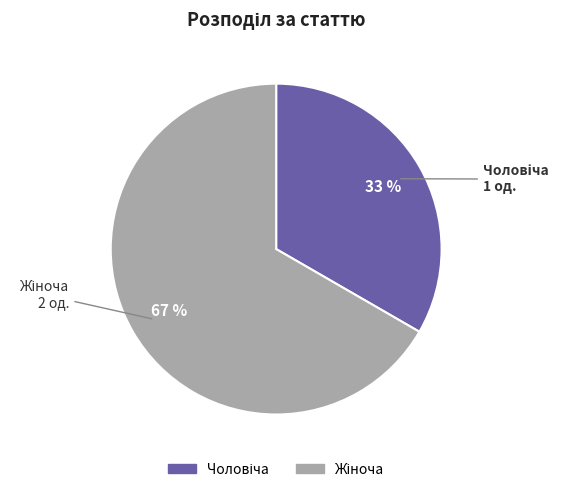

To the nearest percent, what is the average slice percentage?

50%